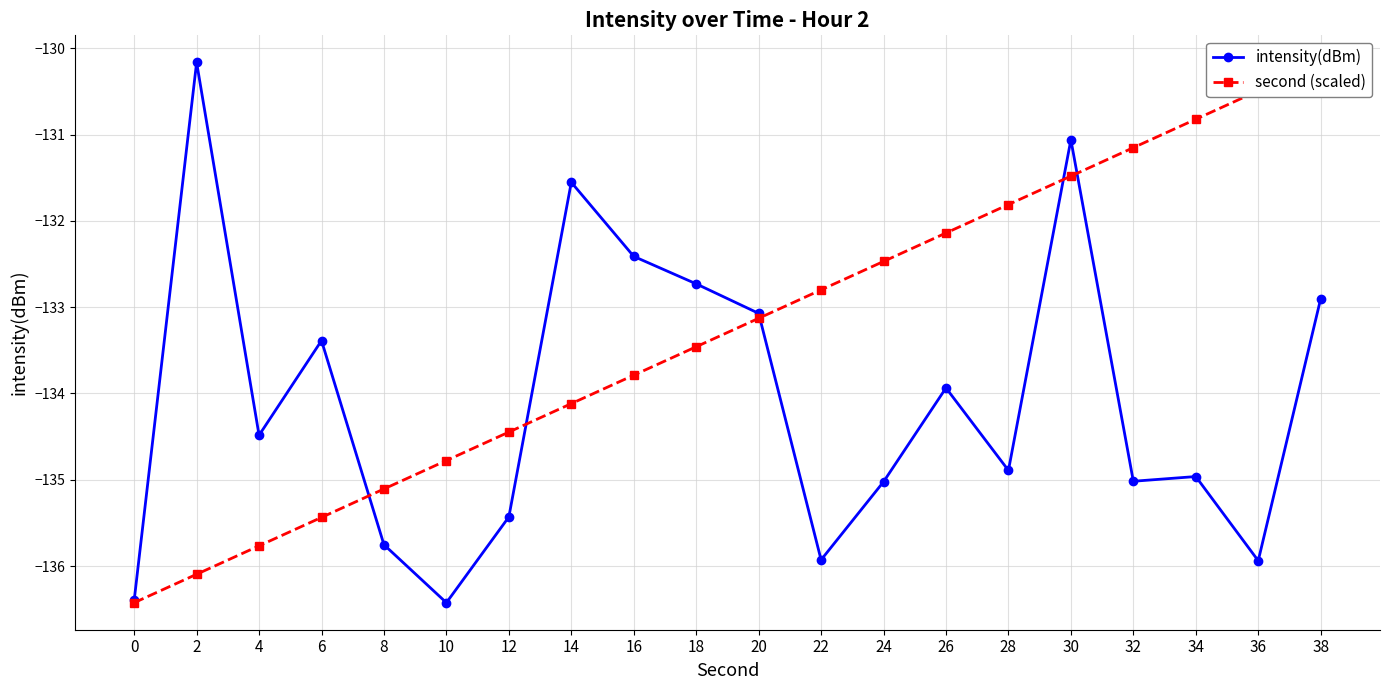

Where is the first local maximum for intensity(dBm)?

2